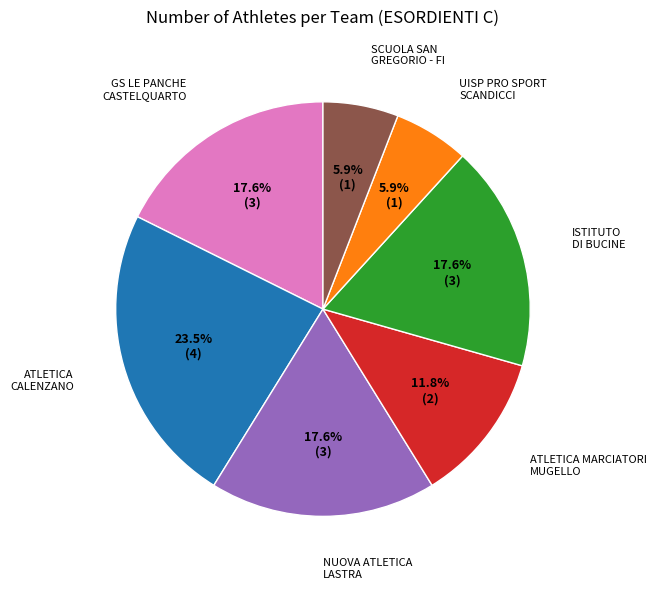

Count the number of slices in the pie.

7